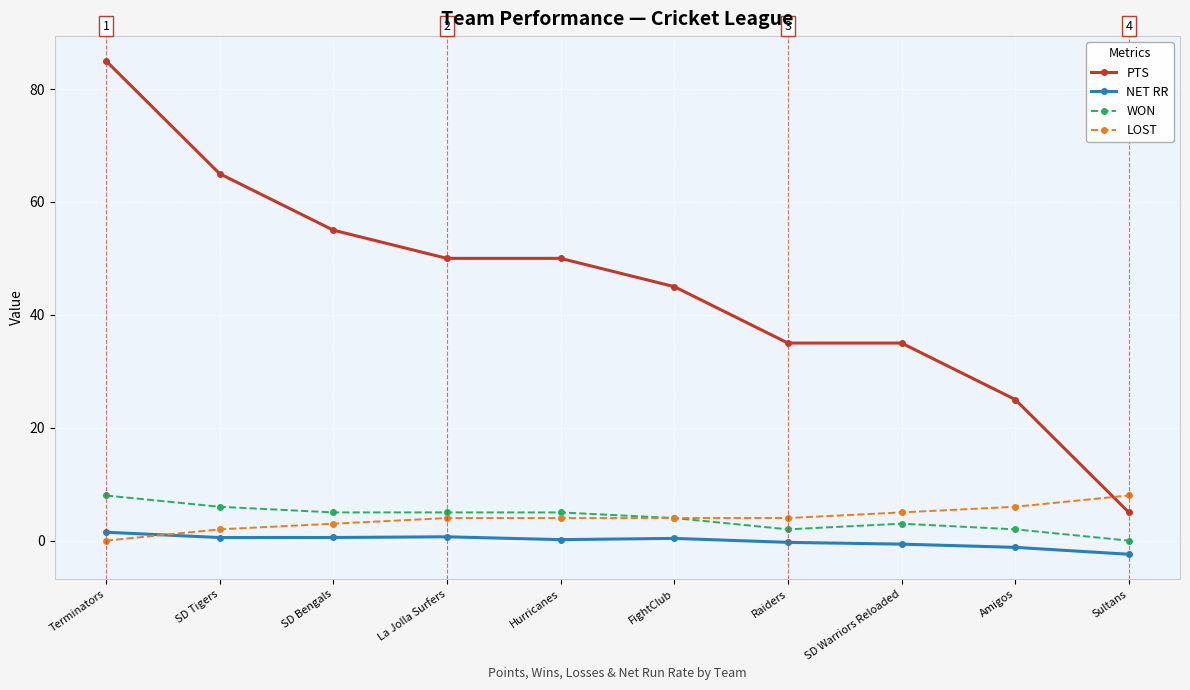

How many lines are shown in the chart?

4